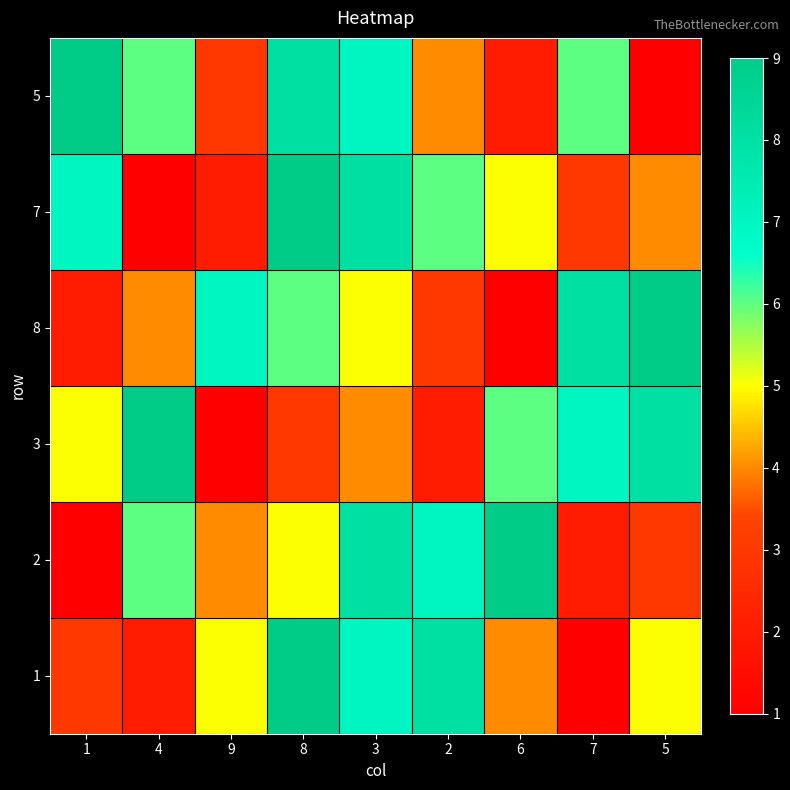

Reading left to right, list all the values displayed in this chart.

5: 1=9	4=6	9=3	8=8	3=7	2=4	6=2	7=6	5=1
7: 1=7	4=1	9=2	8=9	3=8	2=6	6=5	7=3	5=4
8: 1=2	4=4	9=7	8=6	3=5	2=3	6=1	7=8	5=9
3: 1=5	4=9	9=1	8=3	3=4	2=2	6=6	7=7	5=8
2: 1=1	4=6	9=4	8=5	3=8	2=7	6=9	7=2	5=3
1: 1=3	4=2	9=5	8=9	3=7	2=8	6=4	7=1	5=5